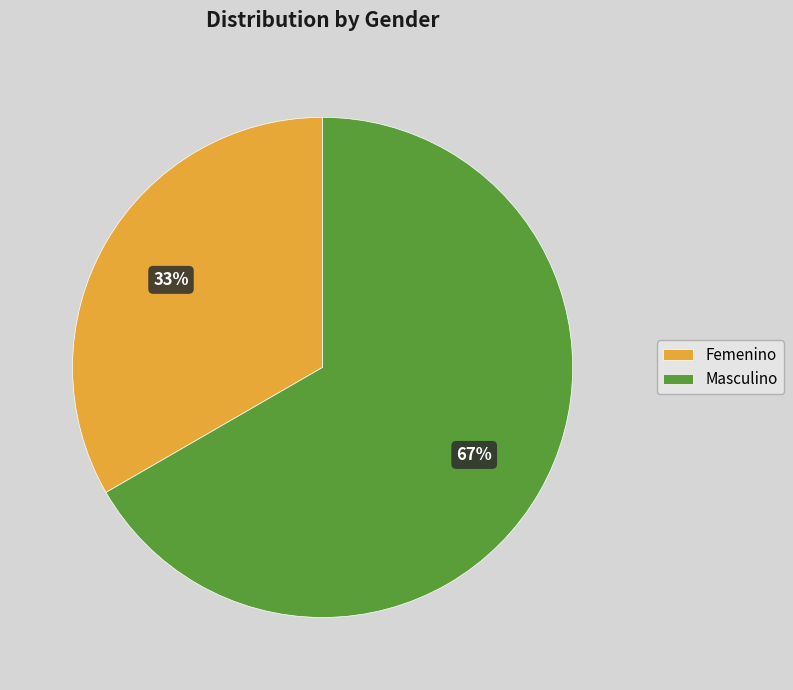

Rank the categories by value from lowest to highest.

Femenino, Masculino